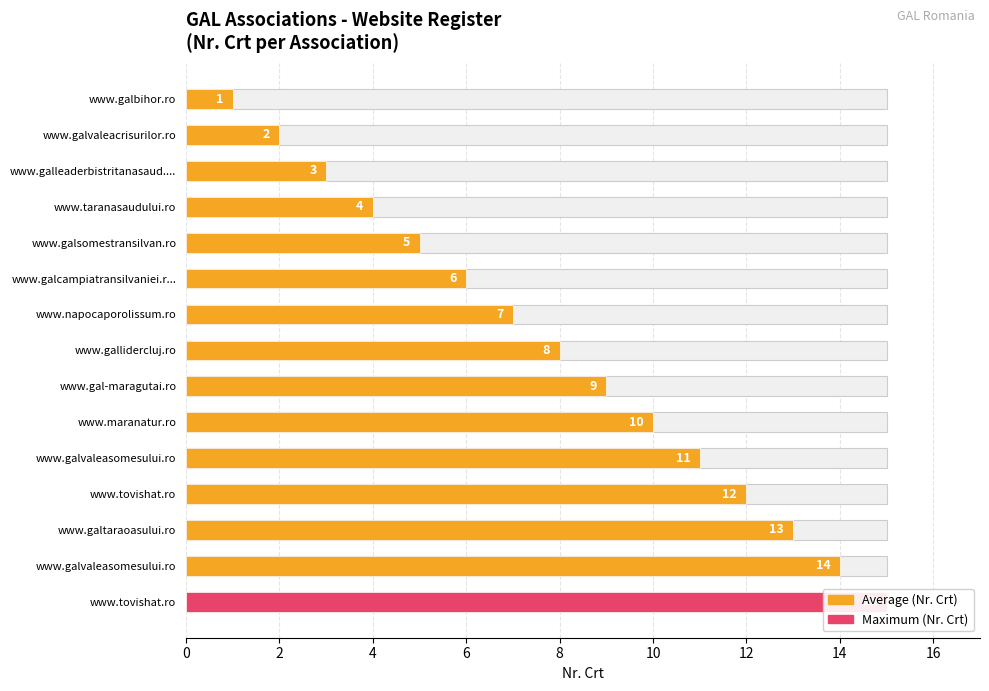

How many data points are above 8?

7